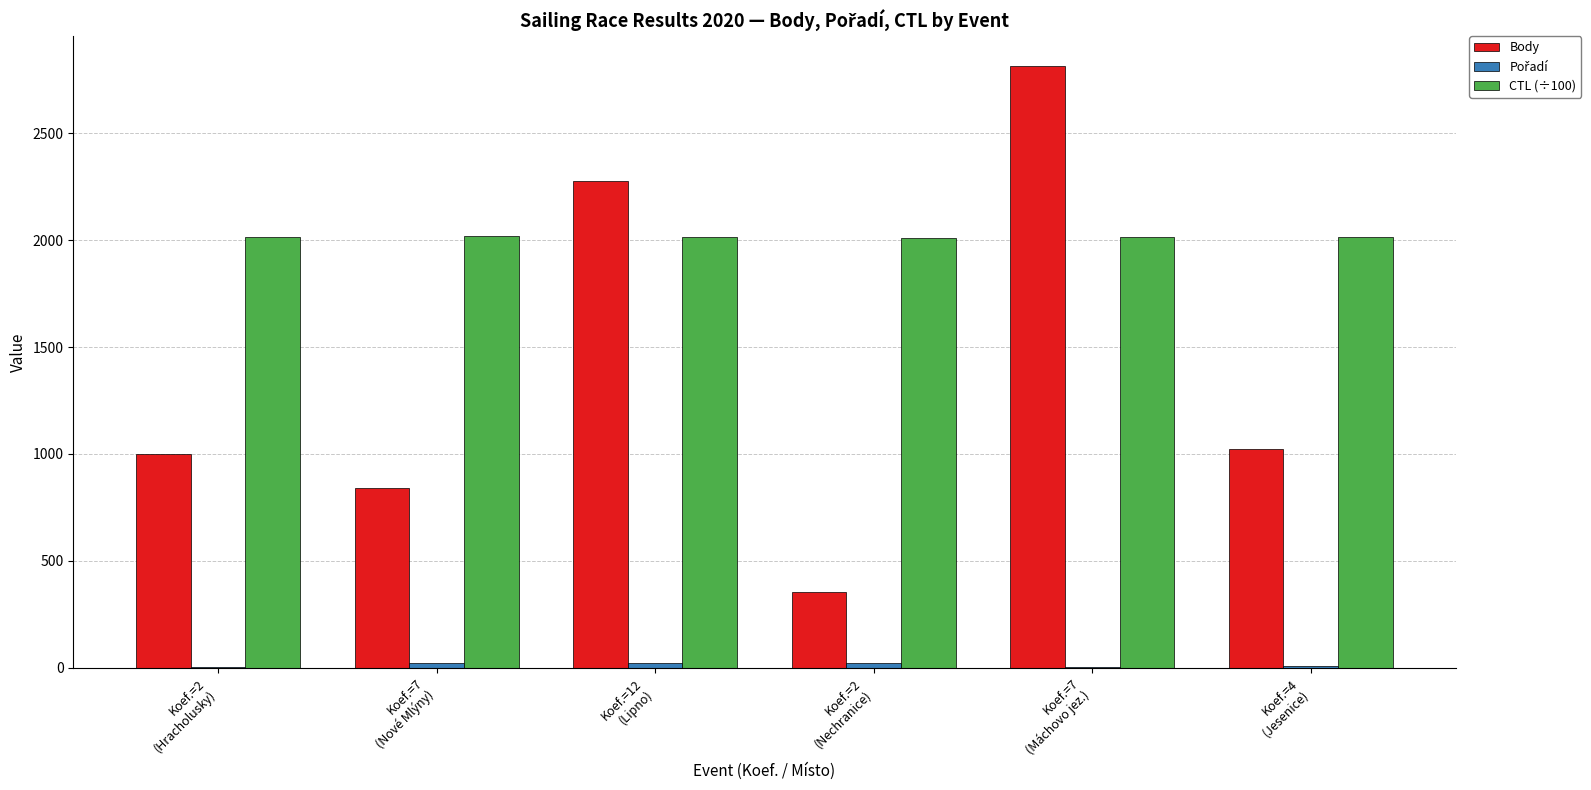

What is the maximum value shown in the chart?

2814.0